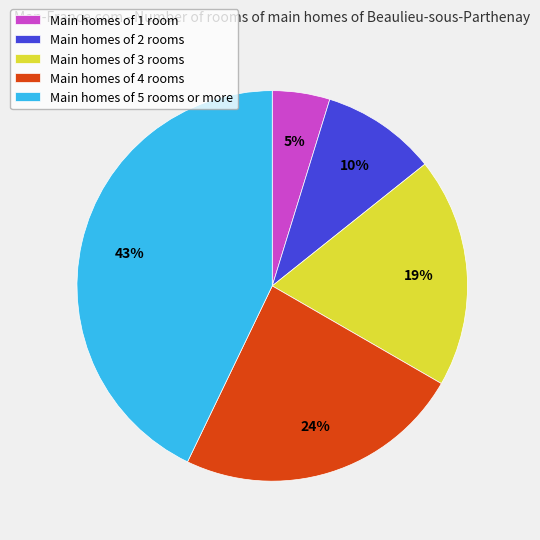

Does any single category account for the majority?

No